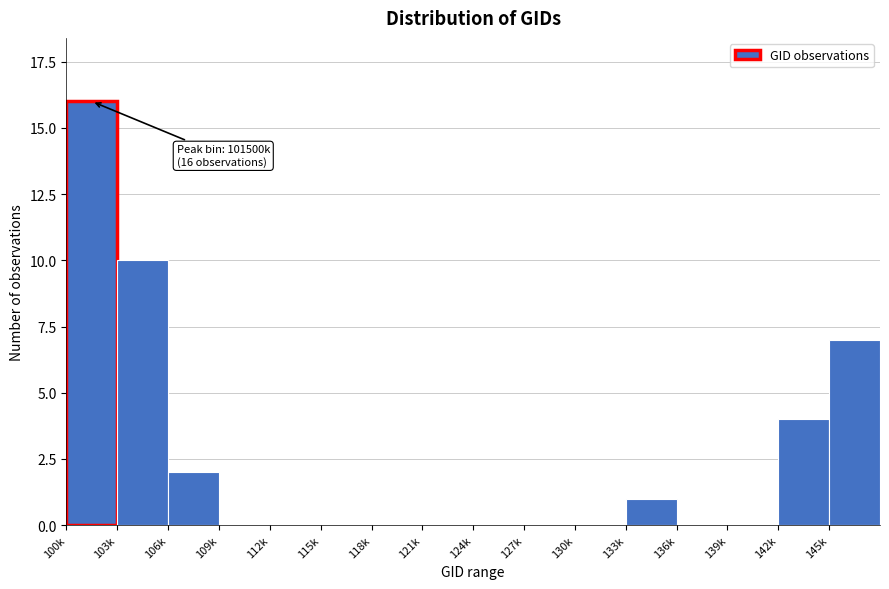

Reading left to right, transcribe all the data shown in this chart.

100k=16	103k=10	106k=2	109k=0	112k=0	115k=0	118k=0	121k=0	124k=0	127k=0	130k=0	133k=1	136k=0	139k=0	142k=4	145k=7